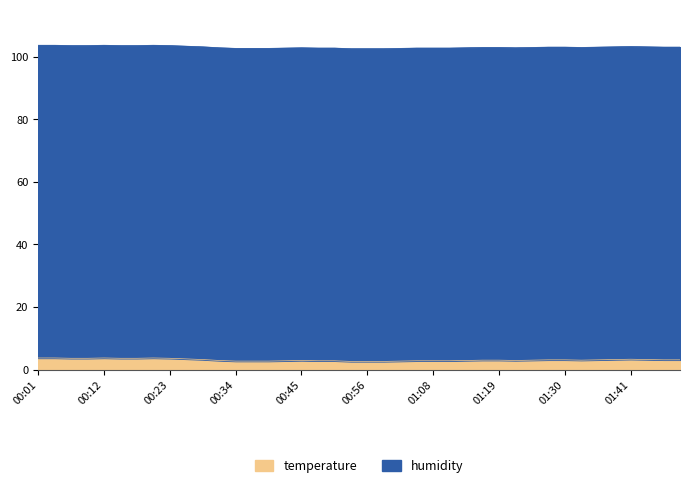

The value at 01:30 is 38.1. True or false?

False